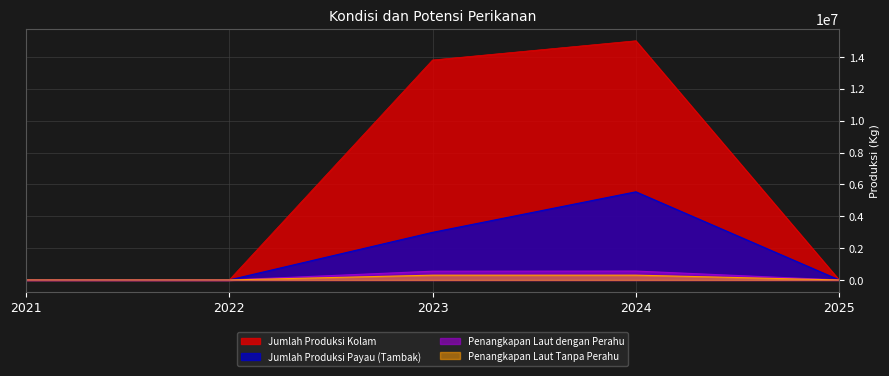

What is the difference between the maximum and minimum values in the Jumlah Produksi Kolam series?

15020109